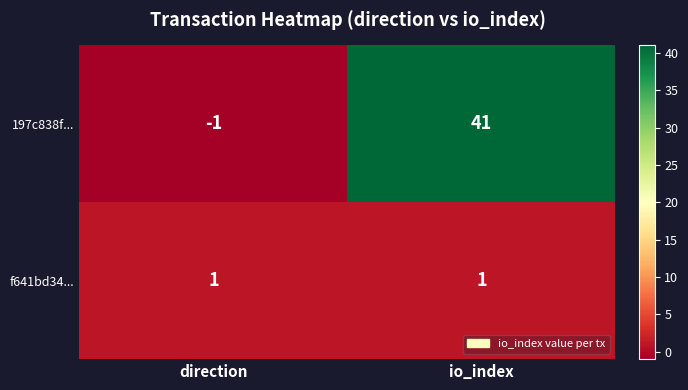

Which series has the largest total across all categories?

197c838f...